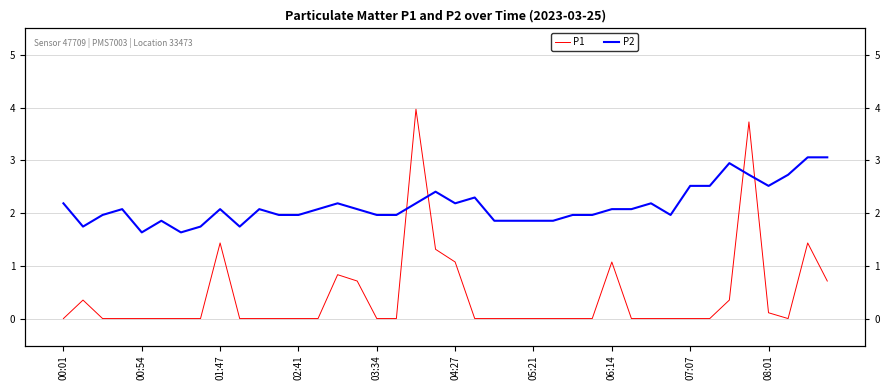

What are all the series names shown in the legend?

P1, P2